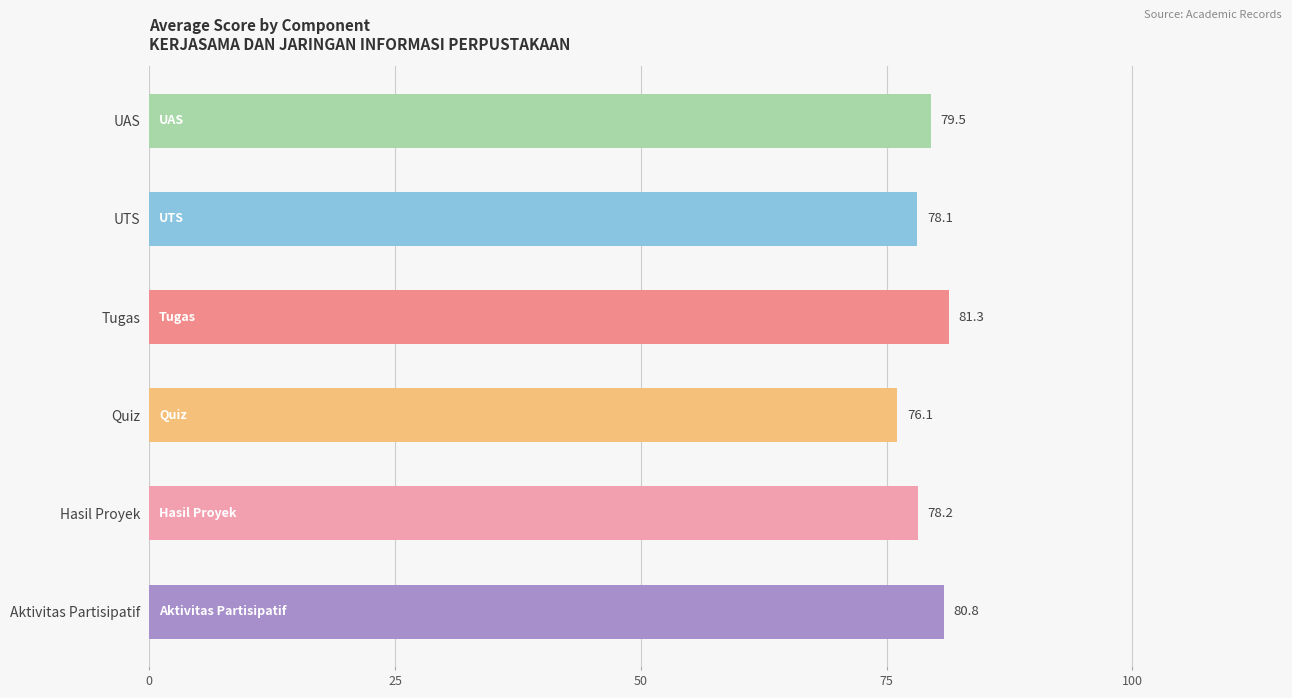

Is it true that the value at Quiz is 101.3?

False